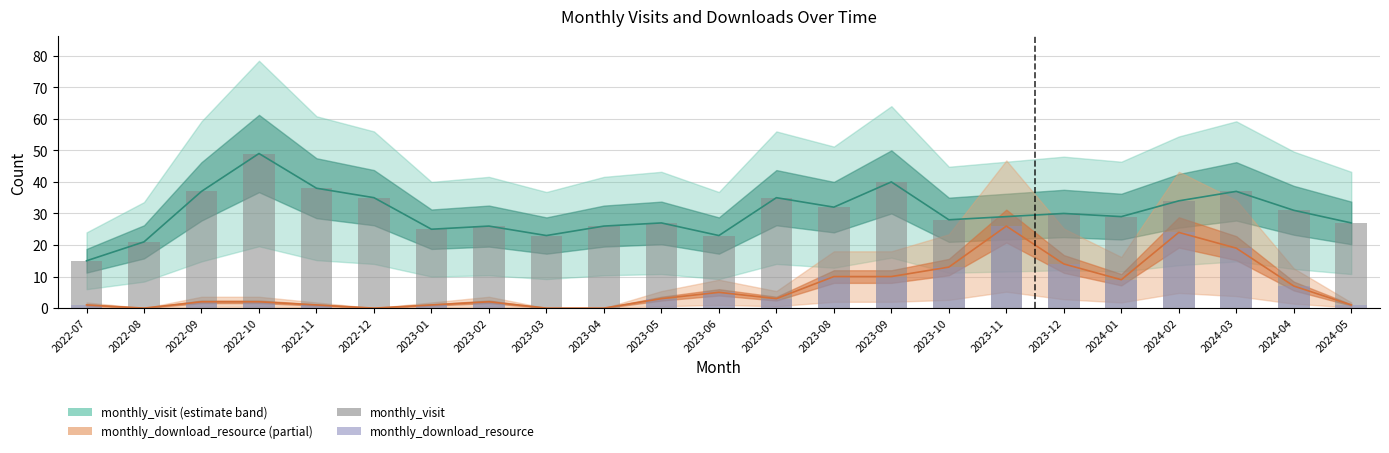

Reading left to right, what are all the values shown in this chart?

monthly_visit: 15	21	37	49	38	35	25	26	23	26	27	23	35	32	40	28	29	30	29	34	37	31	27
monthly_download_resource: 1	0	2	2	1	0	1	2	0	0	3	5	3	10	10	13	26	14	9	24	19	7	1